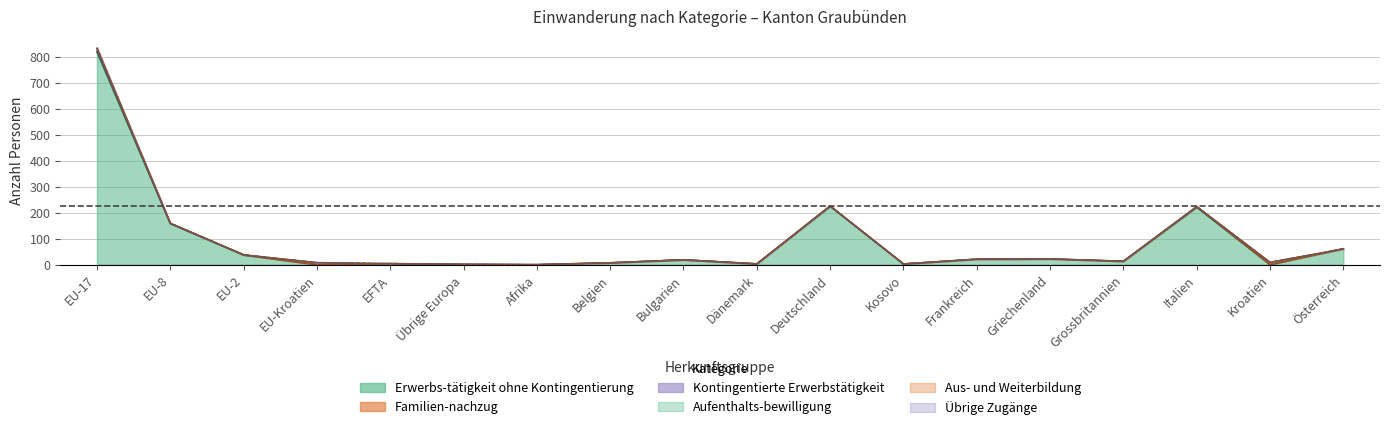

How many positive values does the Aufenthalts-bewilligung series have?

4